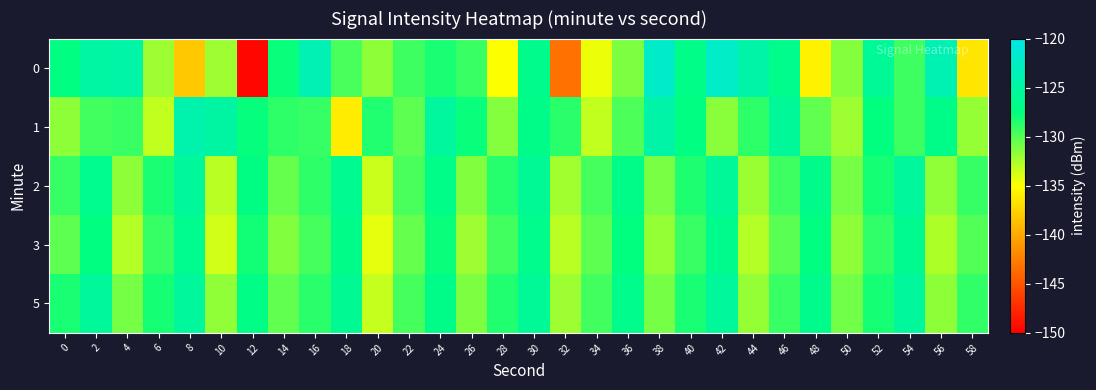

Reading left to right, list all the values displayed in this chart.

0: 0=-127.3	2=-125.0	4=-124.7	6=-132.1	8=-138.3	10=-132.2	12=-149.6	14=-127.8	16=-123.7	18=-129.7	20=-131.6	22=-129.3	24=-128.3	26=-129.2	28=-135.0	30=-126.5	32=-143.3	34=-134.5	36=-131.1	38=-122.2	40=-126.9	42=-122.3	44=-124.5	46=-126.8	48=-135.8	50=-131.5	52=-125.9	54=-129.3	56=-123.8	58=-136.5
1: 0=-131.7	2=-129.5	4=-129.2	6=-133.2	8=-124.2	10=-124.9	12=-127.7	14=-128.8	16=-129.1	18=-136.1	20=-128.5	22=-130.2	24=-125.3	26=-127.8	28=-131.4	30=-126.9	32=-128.7	34=-133.2	36=-129.8	38=-124.5	40=-127.3	42=-131.6	44=-128.9	46=-125.7	48=-130.4	50=-132.1	52=-127.6	54=-129.3	56=-126.8	58=-131.9
2: 0=-129.1	2=-126.4	4=-131.7	6=-128.3	8=-125.6	10=-132.9	12=-127.2	14=-130.5	16=-128.8	18=-126.1	20=-133.4	22=-129.7	24=-127.0	26=-131.3	28=-128.6	30=-125.9	32=-132.2	34=-129.5	36=-126.8	38=-131.1	40=-128.4	42=-125.7	44=-132.0	46=-129.3	48=-126.6	50=-130.9	52=-128.2	54=-125.5	56=-131.8	58=-129.1
3: 0=-130.2	2=-127.5	4=-132.8	6=-129.1	8=-126.4	10=-133.7	12=-128.0	14=-131.3	16=-129.6	18=-126.9	20=-134.2	22=-130.5	24=-127.8	26=-132.1	28=-129.4	30=-126.7	32=-133.0	34=-130.3	36=-127.6	38=-131.9	40=-129.2	42=-126.5	44=-132.8	46=-130.1	48=-127.4	50=-131.7	52=-129.0	54=-126.3	56=-132.6	58=-129.9
5: 0=-128.3	2=-125.6	4=-130.9	6=-128.2	8=-125.5	10=-131.8	12=-127.1	14=-130.4	16=-128.7	18=-126.0	20=-133.3	22=-129.6	24=-126.9	26=-131.2	28=-128.5	30=-125.8	32=-132.1	34=-129.4	36=-126.7	38=-131.0	40=-128.3	42=-125.6	44=-131.9	46=-129.2	48=-126.5	50=-130.8	52=-128.1	54=-125.4	56=-131.7	58=-129.0